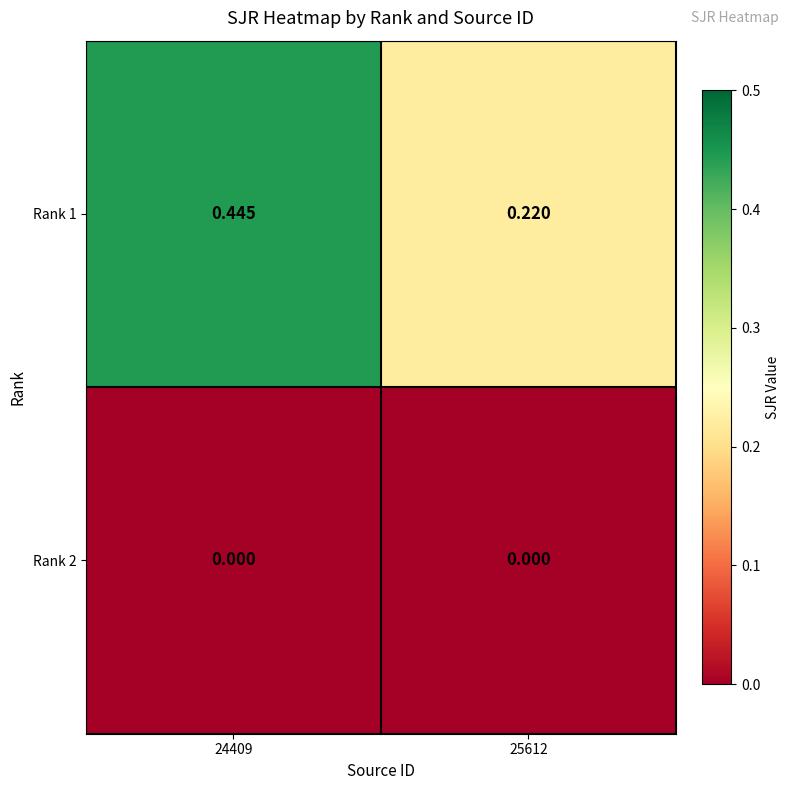

Between 24409 and 25612, which series saw the biggest shift?

Rank 1